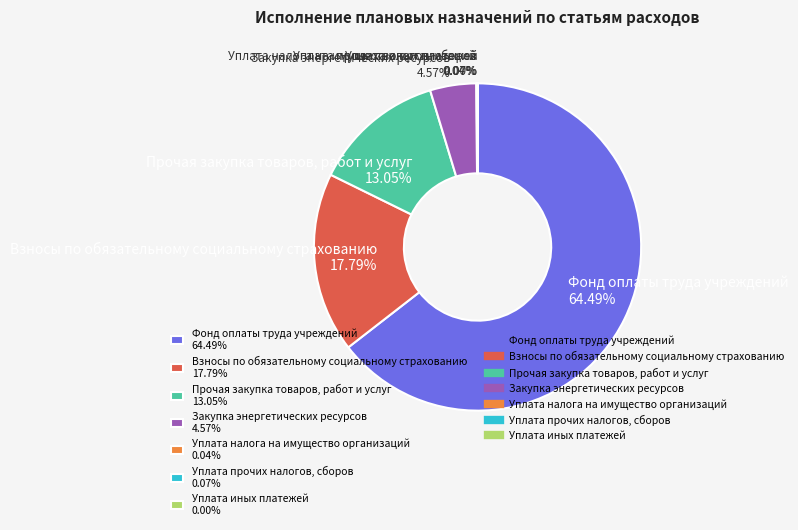

Does Взносы по обязательному социальному страхованию 17.79% account for over 50% of the chart?

No